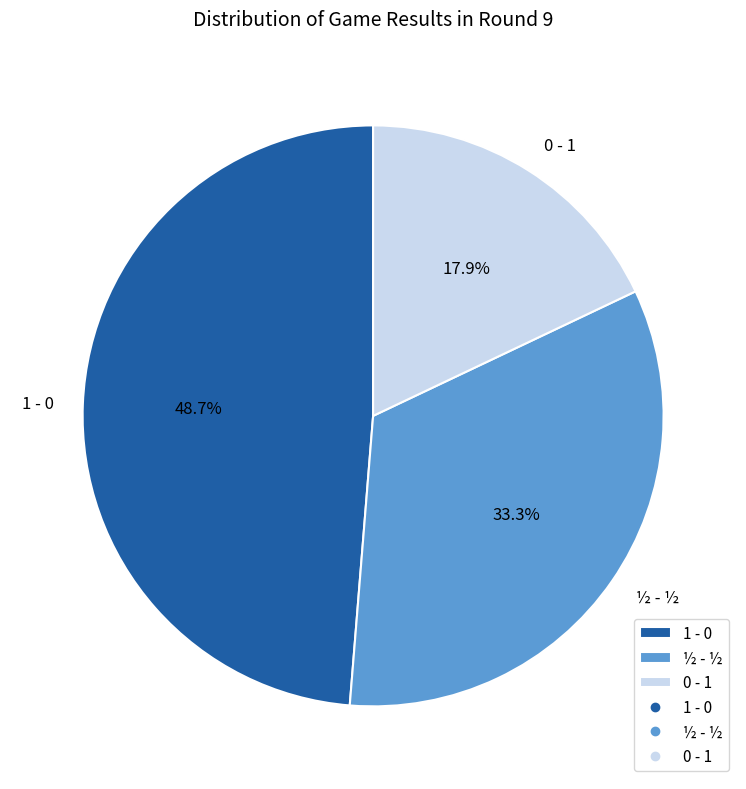

Is there a majority slice in this chart?

No